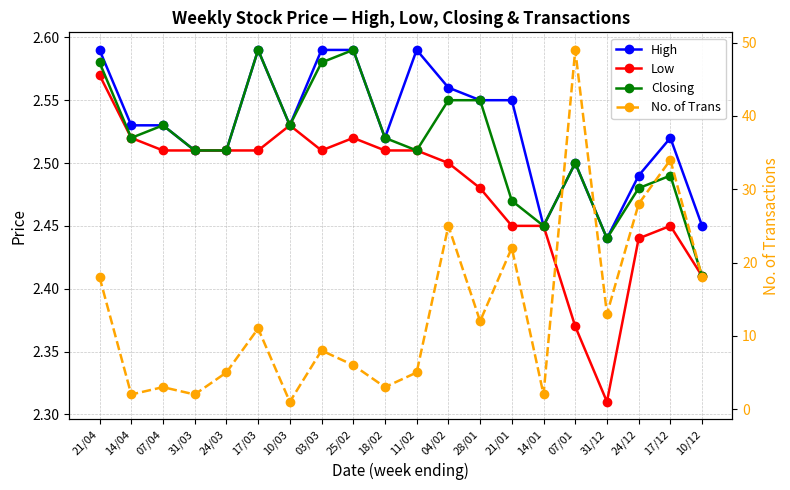

What is the total value across all series at 07/01?

56.4